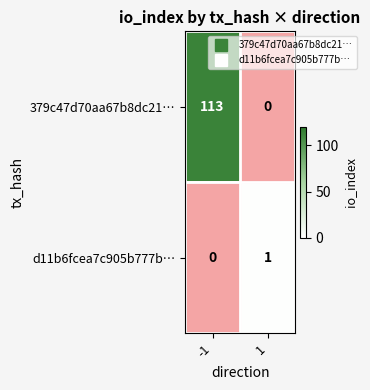

Is the value of 379c47d70aa67b8dc21… at -1 greater than the value of d11b6fcea7c905b777b… at -1?

Yes